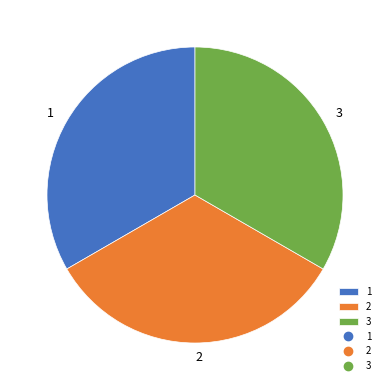

Is the sum of 3 and 1 greater than half?

Yes